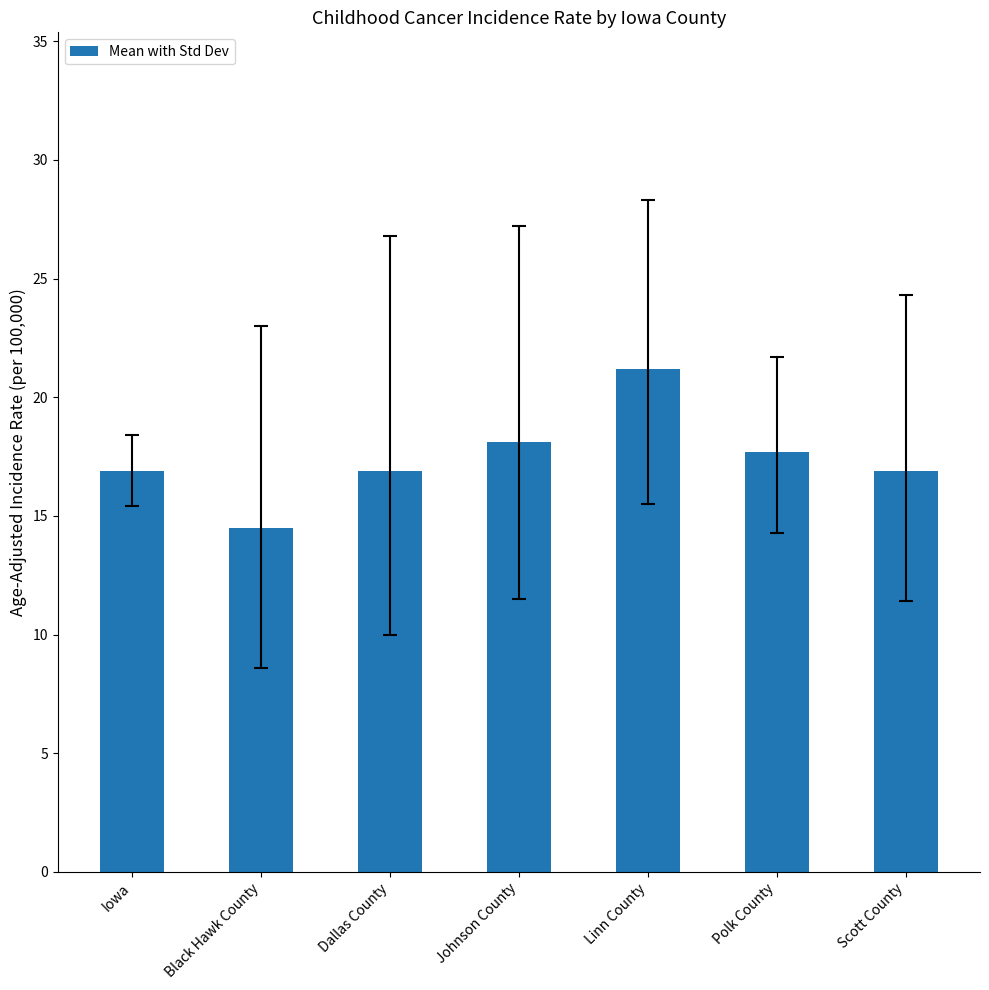

Reading right to left, list all the values displayed in this chart.

Scott County=16.9	Polk County=17.7	Linn County=21.2	Johnson County=18.1	Dallas County=16.9	Black Hawk County=14.5	Iowa=16.9